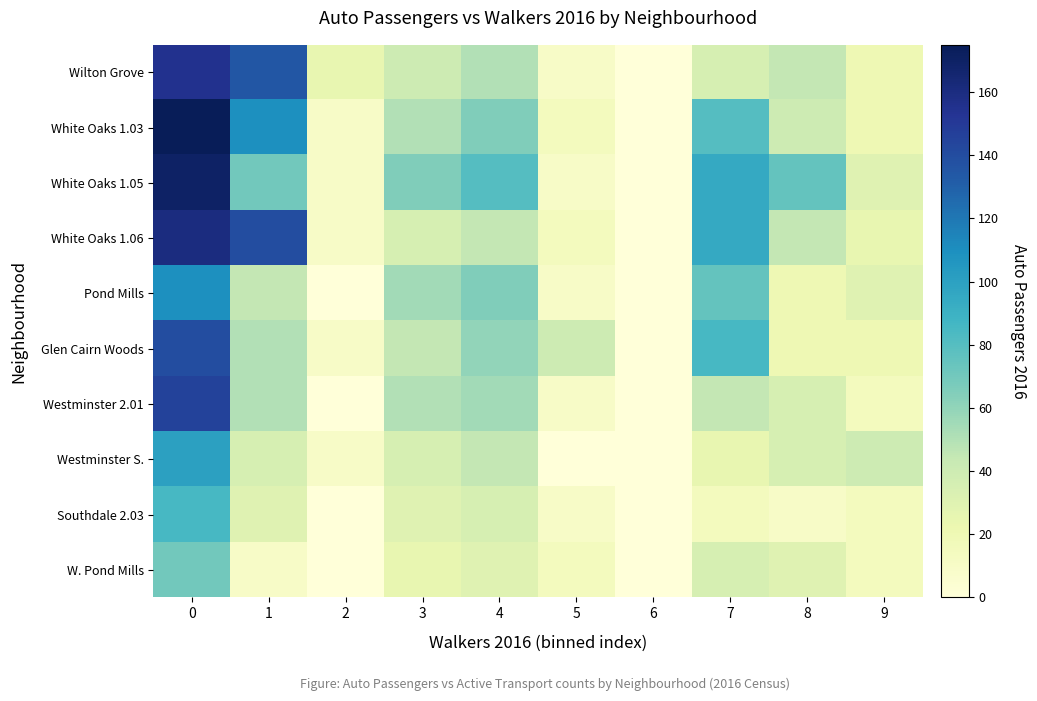

Reading left to right, transcribe all the data shown in this chart.

Wilton Grove: 0=155	1=135	2=25	3=40	4=50	5=10	6=0	7=35	8=45	9=20
White Oaks 1.03: 0=175	1=110	2=10	3=50	4=65	5=15	6=0	7=80	8=40	9=20
White Oaks 1.05: 0=170	1=70	2=10	3=65	4=80	5=10	6=0	7=95	8=75	9=30
White Oaks 1.06: 0=160	1=140	2=10	3=35	4=45	5=15	6=0	7=95	8=45	9=25
Pond Mills: 0=110	1=45	2=0	3=55	4=65	5=10	6=0	7=75	8=20	9=30
Glen Cairn Woods: 0=140	1=50	2=10	3=45	4=60	5=40	6=0	7=85	8=20	9=20
Westminster 2.01: 0=145	1=50	2=0	3=50	4=55	5=10	6=0	7=45	8=35	9=15
Westminster S.: 0=100	1=35	2=10	3=35	4=45	5=0	6=0	7=25	8=35	9=40
Southdale 2.03: 0=85	1=30	2=0	3=30	4=35	5=10	6=0	7=15	8=10	9=15
W. Pond Mills: 0=70	1=10	2=0	3=25	4=30	5=15	6=0	7=35	8=30	9=15